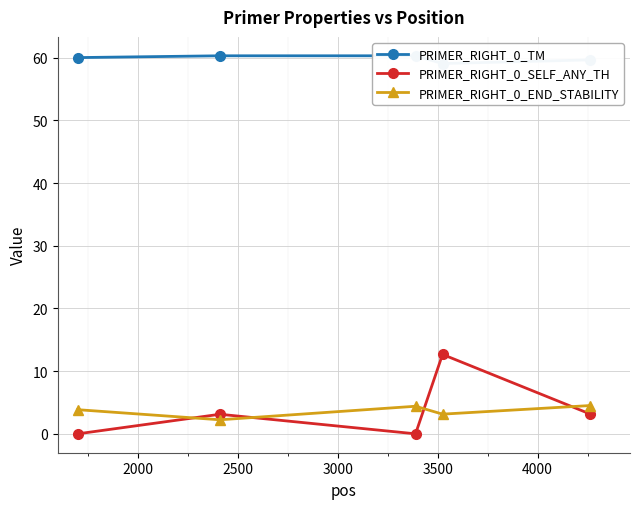

How many interior local valleys does the PRIMER_RIGHT_0_SELF_ANY_TH series have?

1